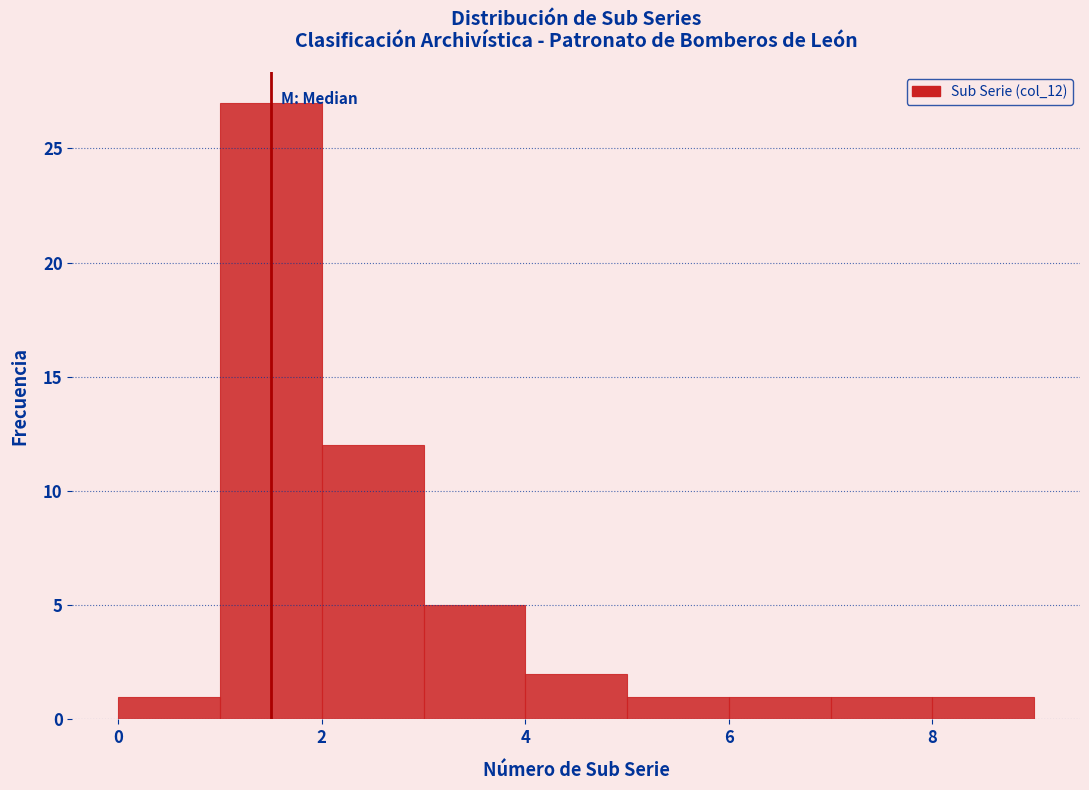

Reading left to right, list every bar in this chart as the range it spans on the x-axis followed by its height. The values are not printed on the chart, so give them approximately, as read against the axis.

0 to 1: 1
1 to 2: 27
2 to 3: 12
3 to 4: 5
4 to 5: 2
5 to 6: 1
6 to 7: 1
7 to 8: 1
8 to 9: 1